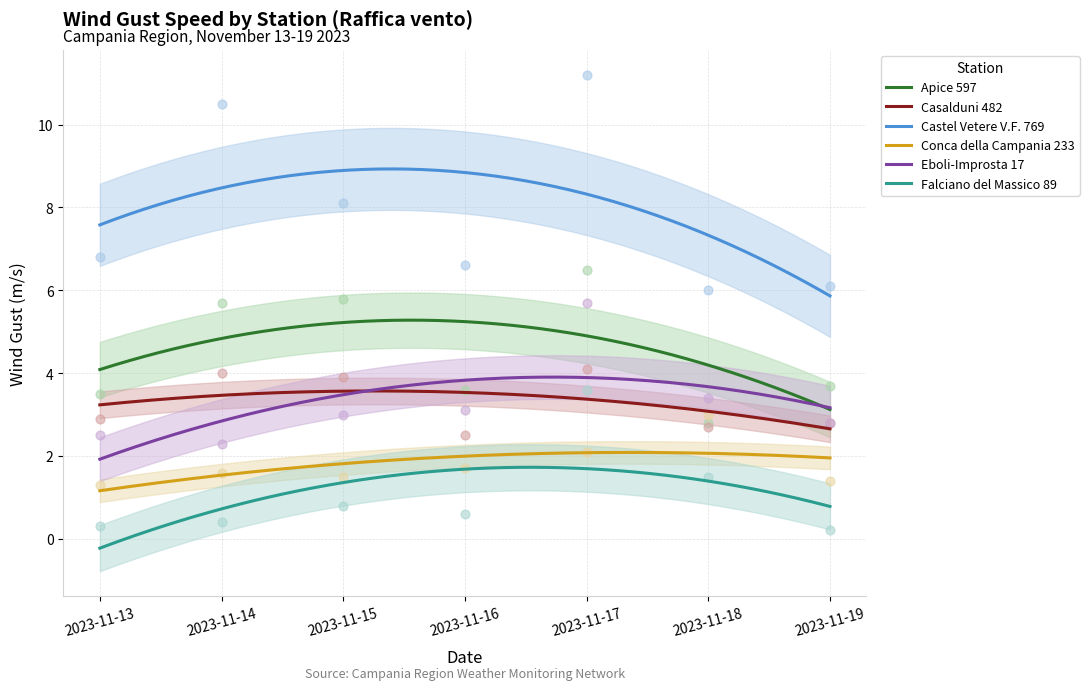

Which series has the widest spread of Y values?

Castel Vetere V.F. 769